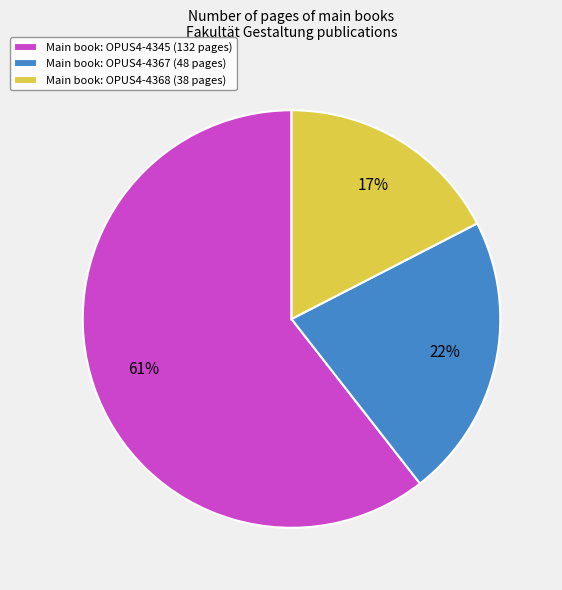

Does any single category account for the majority?

Yes